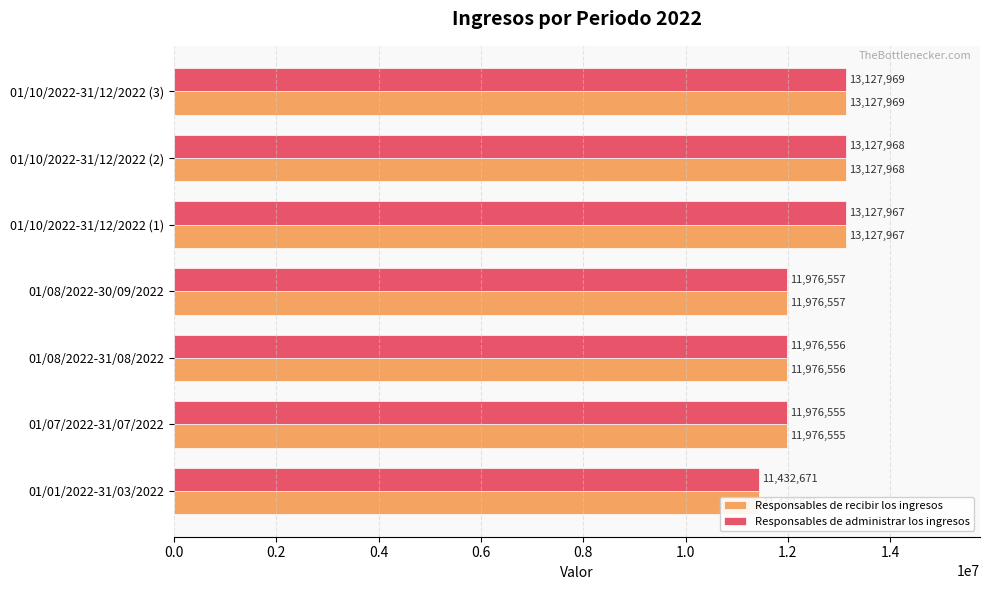

Read the Responsables de recibir los ingresos value at 01/08/2022-30/09/2022.

11976557